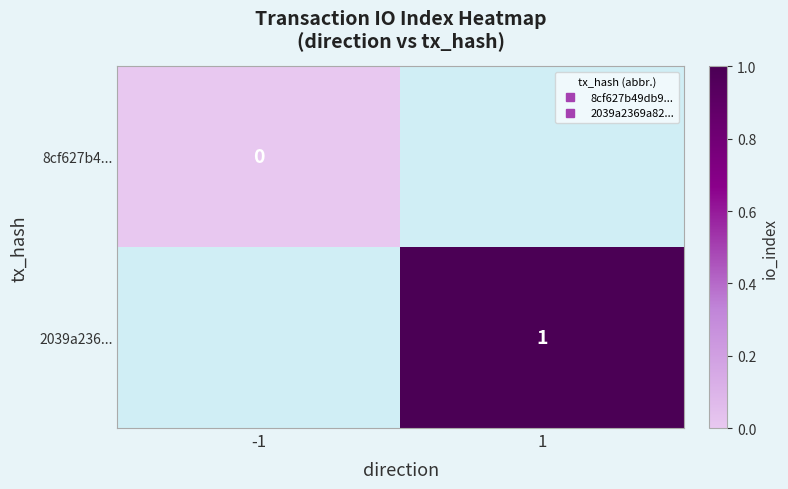

Is the value of 8cf627b4... at 1 greater than the value of 2039a236... at 1?

No